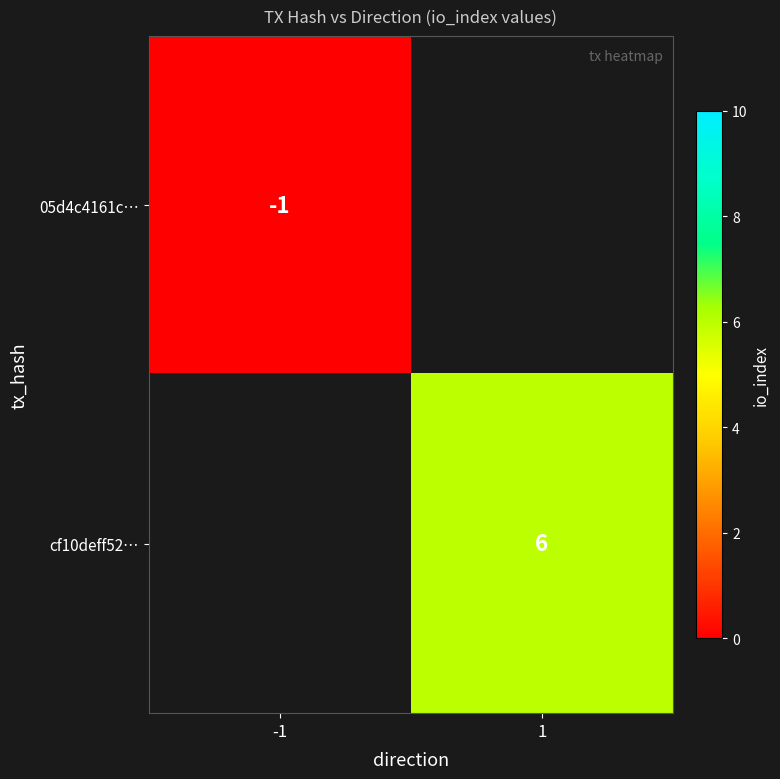

What is the maximum value shown in the chart?

6.0